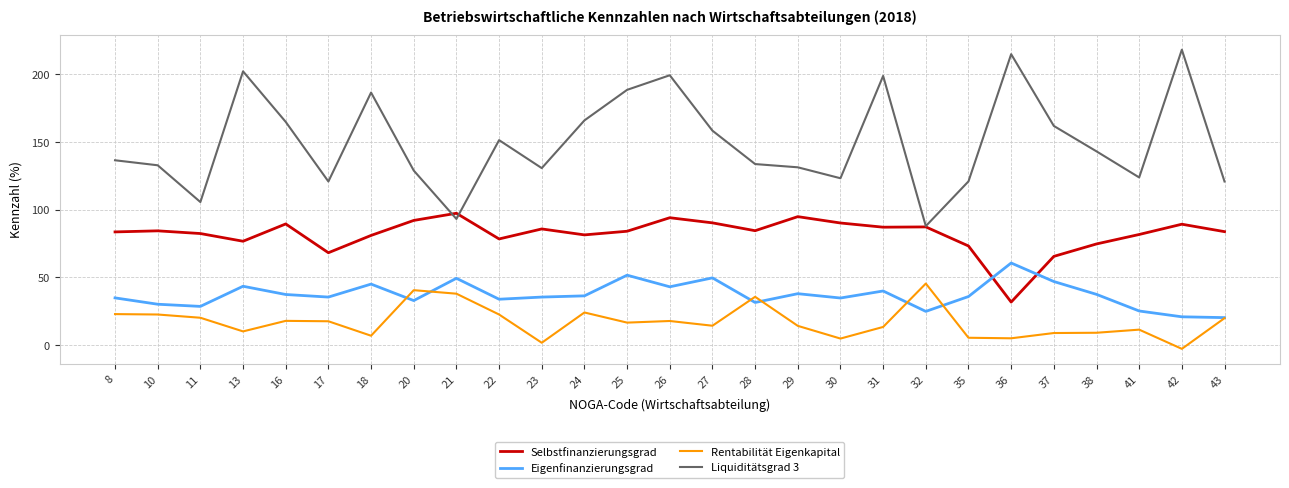

Where do Rentabilität Eigenkapital and Eigenfinanzierungsgrad first cross each other?

18 and 20